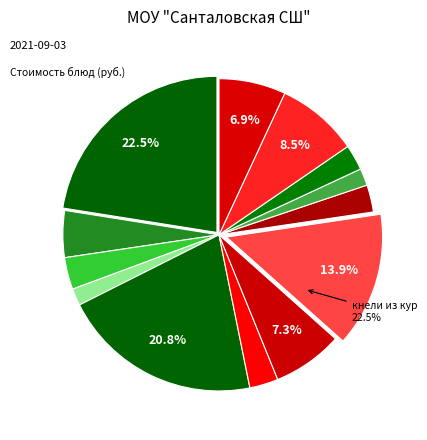

Do макароны отварные and хлеб черн. together represent more than half of the pie?

No